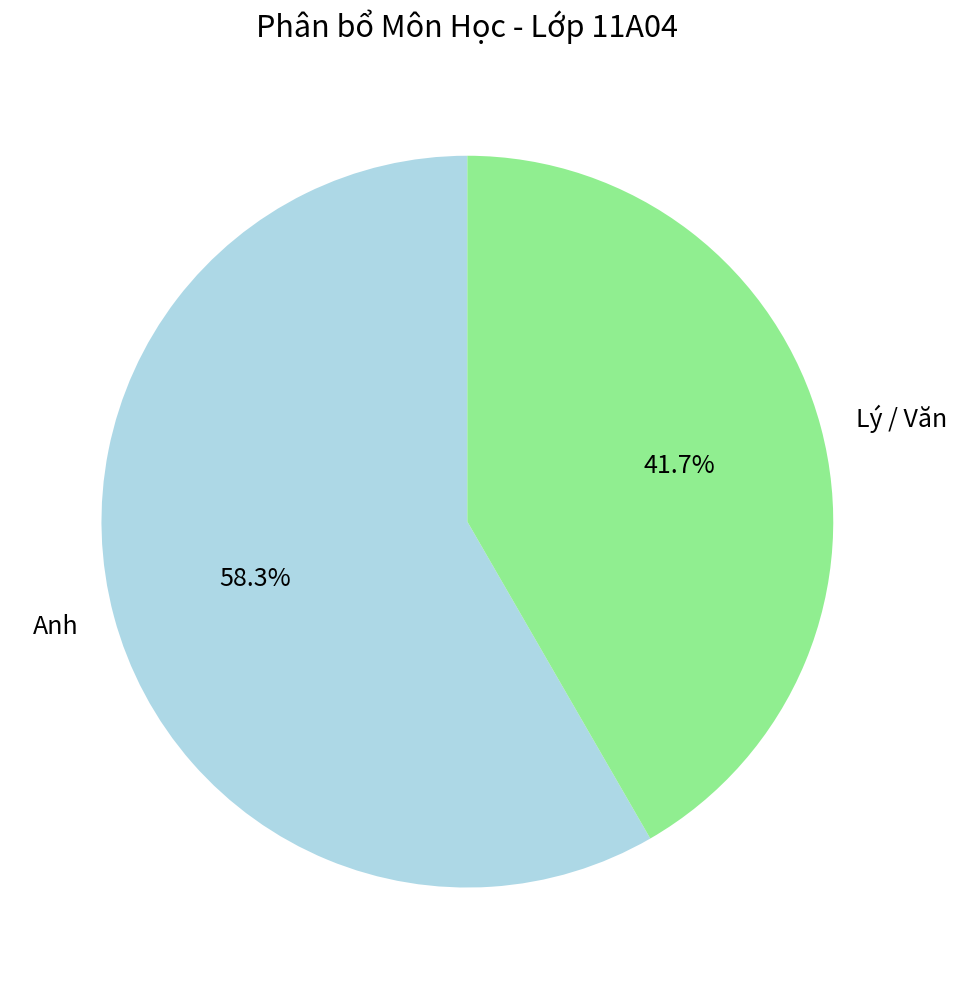

How many slices are in this pie chart?

2